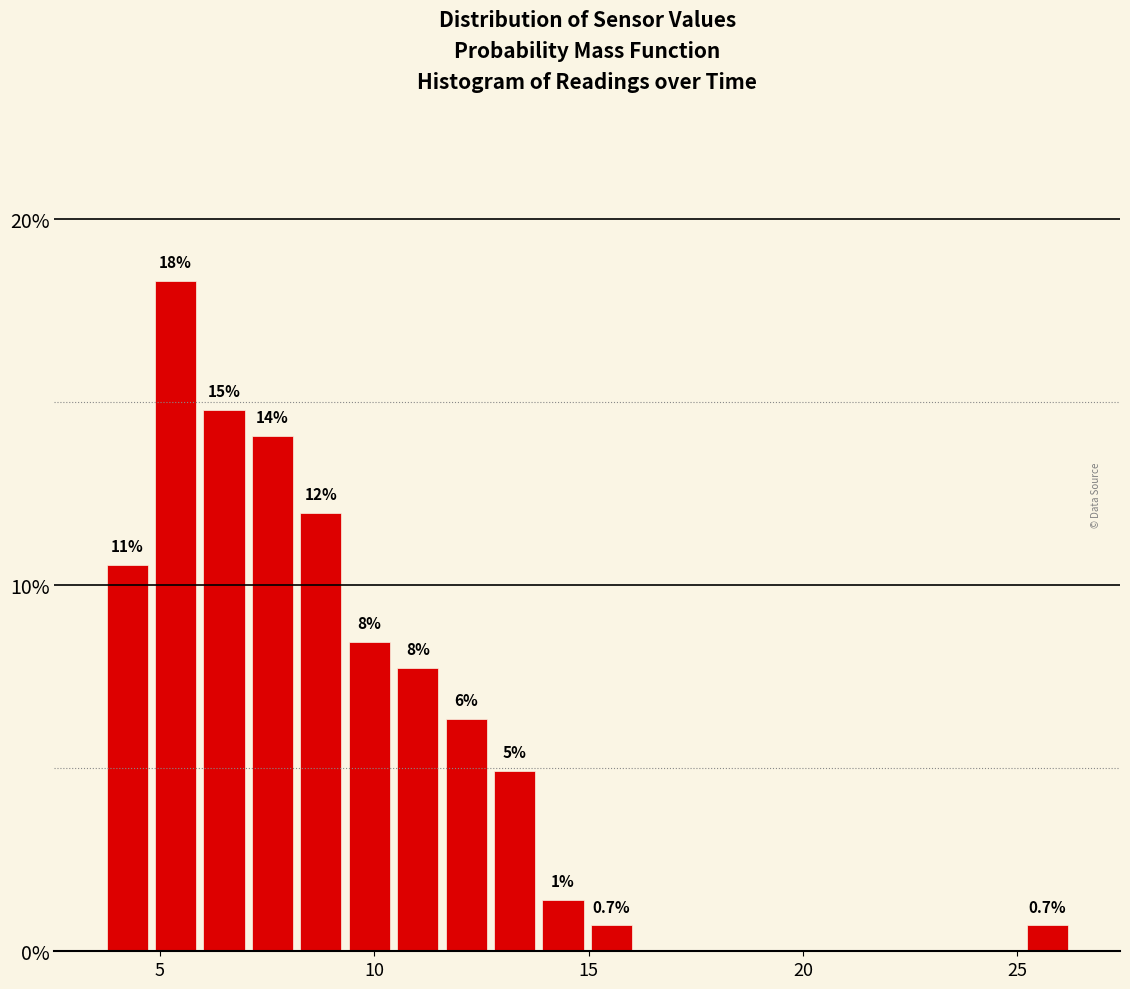

Read against the x-axis, roughly where is the centre of the tallest bar?

5.5